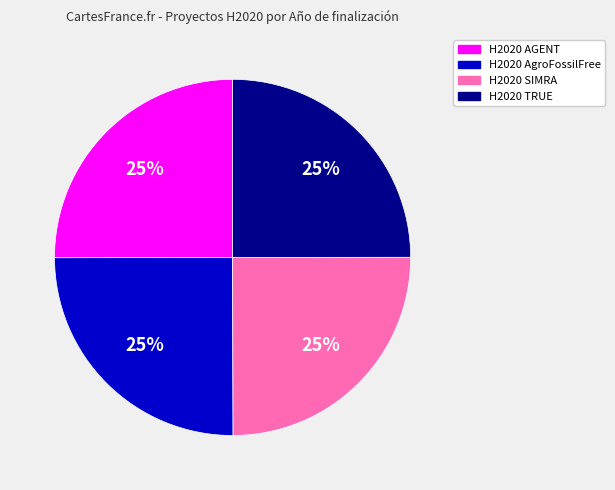

To the nearest percent, what is the combined percentage of H2020 AGENT and H2020 AgroFossilFree?

50%